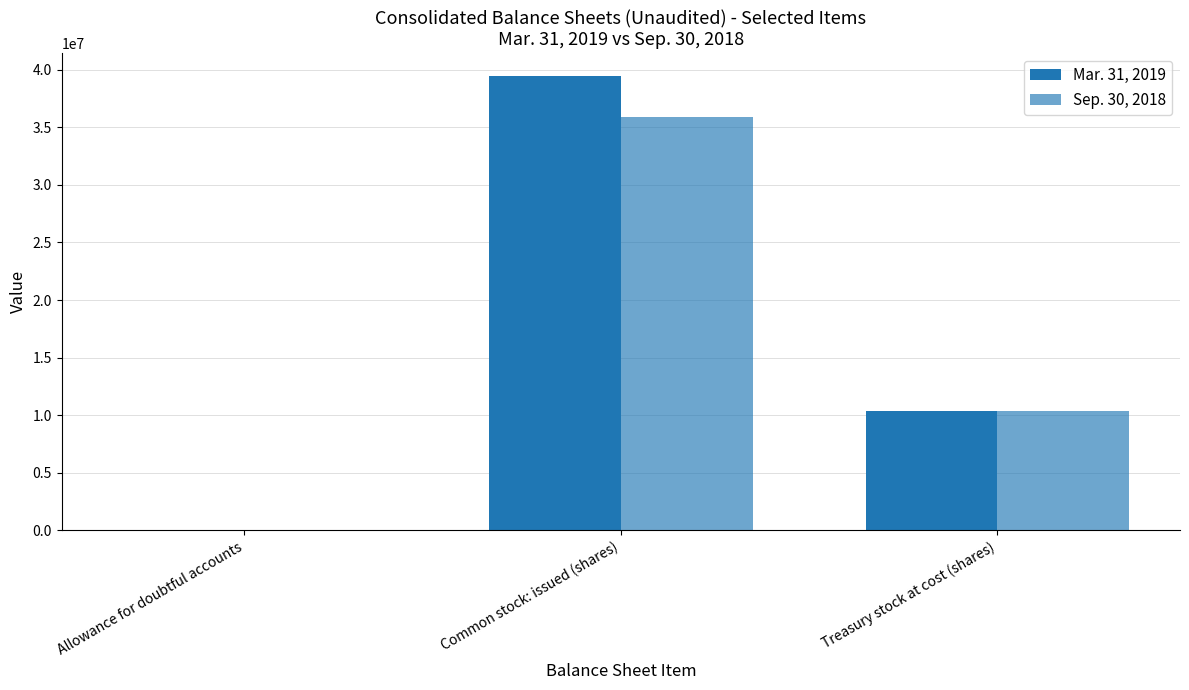

Is it true that Sep. 30, 2018 equals 685 at Allowance for doubtful accounts?

False